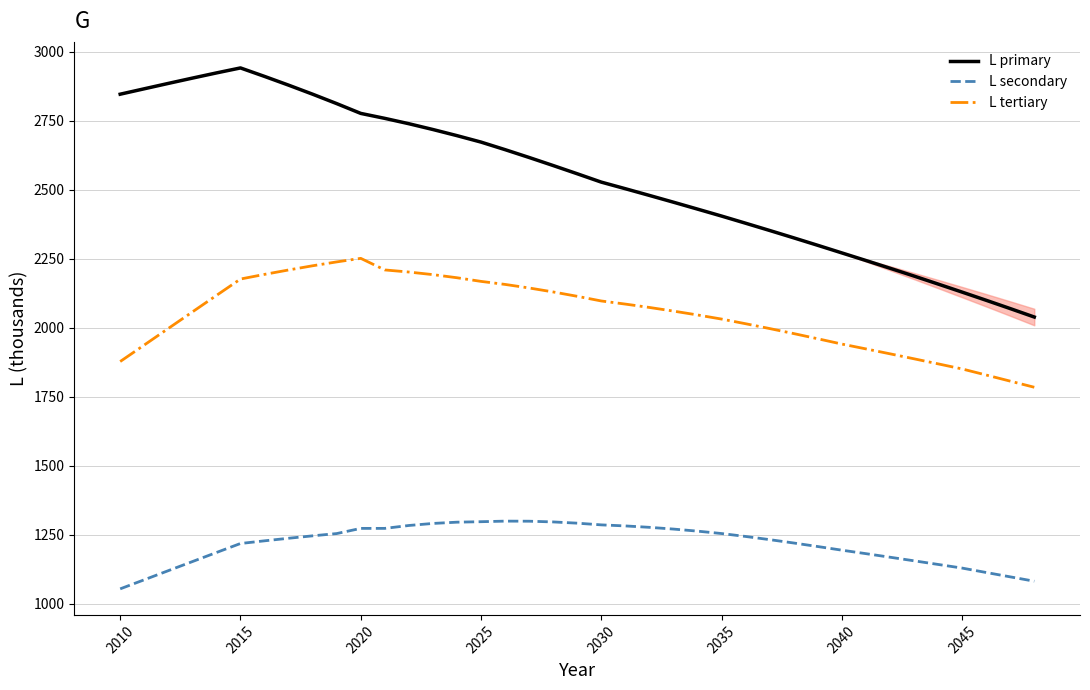

List the series in order of their peak value, lowest first.

L secondary, L tertiary, L primary